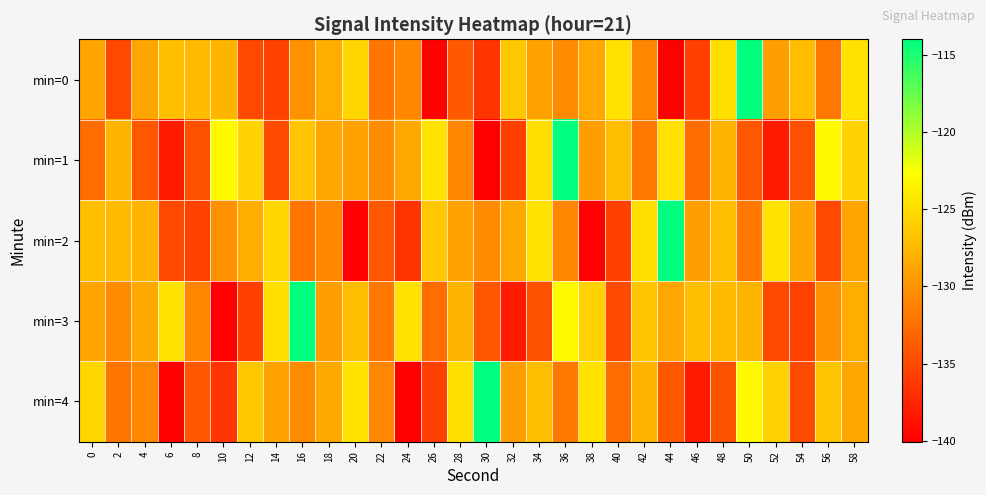

Reading left to right, list all the values displayed in this chart.

min=0: 0=-128.8	2=-135.1	4=-128.8	6=-127.1	8=-127.3	10=-127.7	12=-135.1	14=-135.6	16=-130.3	18=-128.2	20=-125.4	22=-132.0	24=-130.8	26=-139.9	28=-134.0	30=-136.5	32=-126.5	34=-129.0	36=-130.5	38=-128.6	40=-124.6	42=-130.8	44=-140.1	46=-135.7	48=-124.8	50=-114.0	52=-129.2	54=-127.2	56=-131.8	58=-124.6
min=1: 0=-132.6	2=-127.7	4=-134.1	6=-138.1	8=-134.4	10=-123.2	12=-125.8	14=-134.9	16=-126.6	18=-128.7	20=-129.0	22=-130.5	24=-128.6	26=-124.6	28=-130.8	30=-140.1	32=-135.7	34=-124.8	36=-114.0	38=-129.2	40=-127.2	42=-131.8	44=-124.6	46=-132.6	48=-127.7	50=-134.1	52=-138.1	54=-134.4	56=-123.2	58=-125.8
min=2: 0=-127.1	2=-127.3	4=-127.7	6=-135.1	8=-135.6	10=-130.3	12=-128.2	14=-125.4	16=-132.0	18=-130.8	20=-139.9	22=-134.0	24=-136.5	26=-126.5	28=-129.0	30=-130.5	32=-128.6	34=-124.6	36=-130.8	38=-140.1	40=-135.7	42=-124.8	44=-114.0	46=-129.2	48=-127.2	50=-131.8	52=-124.6	54=-128.8	56=-135.1	58=-128.8
min=3: 0=-128.8	2=-130.5	4=-128.6	6=-124.6	8=-130.8	10=-140.1	12=-135.7	14=-124.8	16=-114.0	18=-129.2	20=-127.2	22=-131.8	24=-124.6	26=-132.6	28=-127.7	30=-134.1	32=-138.1	34=-134.4	36=-123.2	38=-125.8	40=-134.9	42=-126.6	44=-128.7	46=-127.1	48=-127.3	50=-127.7	52=-135.1	54=-135.6	56=-130.3	58=-128.2
min=4: 0=-125.4	2=-132.0	4=-130.8	6=-139.9	8=-134.0	10=-136.5	12=-126.5	14=-129.0	16=-130.5	18=-128.6	20=-124.6	22=-130.8	24=-140.1	26=-135.7	28=-124.8	30=-114.0	32=-129.2	34=-127.2	36=-131.8	38=-124.6	40=-132.6	42=-127.7	44=-134.1	46=-138.1	48=-134.4	50=-123.2	52=-125.8	54=-134.9	56=-126.6	58=-128.7